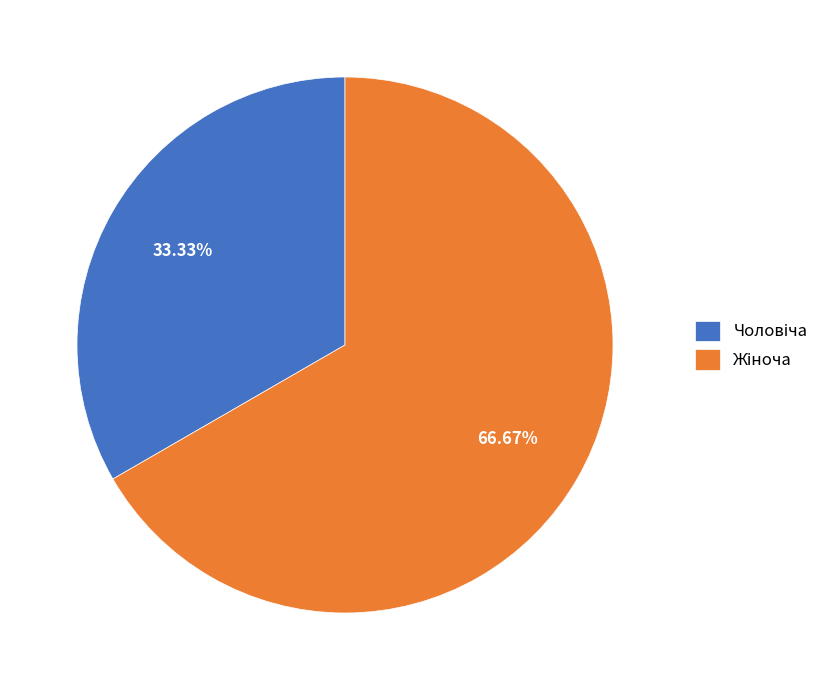

Is there any slice that represents more than half of the pie?

Yes